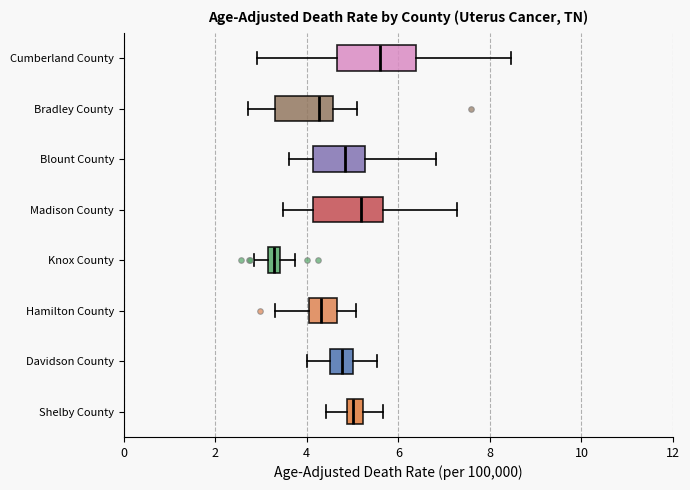

Where is the right edge of the box for Bradley County on the x-axis? The values are not printed on the chart, so give them approximately, as read against the axis.

4.6